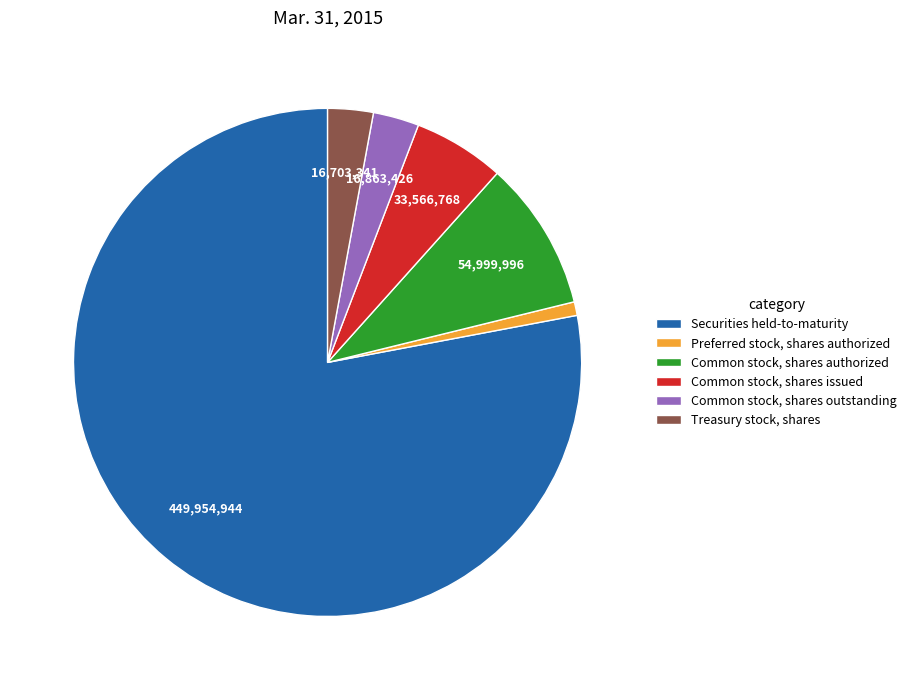

What is the largest slice in the pie chart?

Securities held-to-maturity